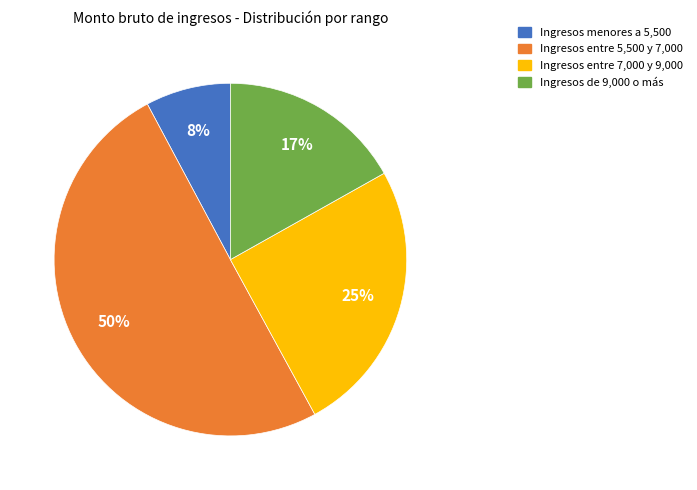

To the nearest percent, what is the difference between the largest and smallest slice percentages?

42%